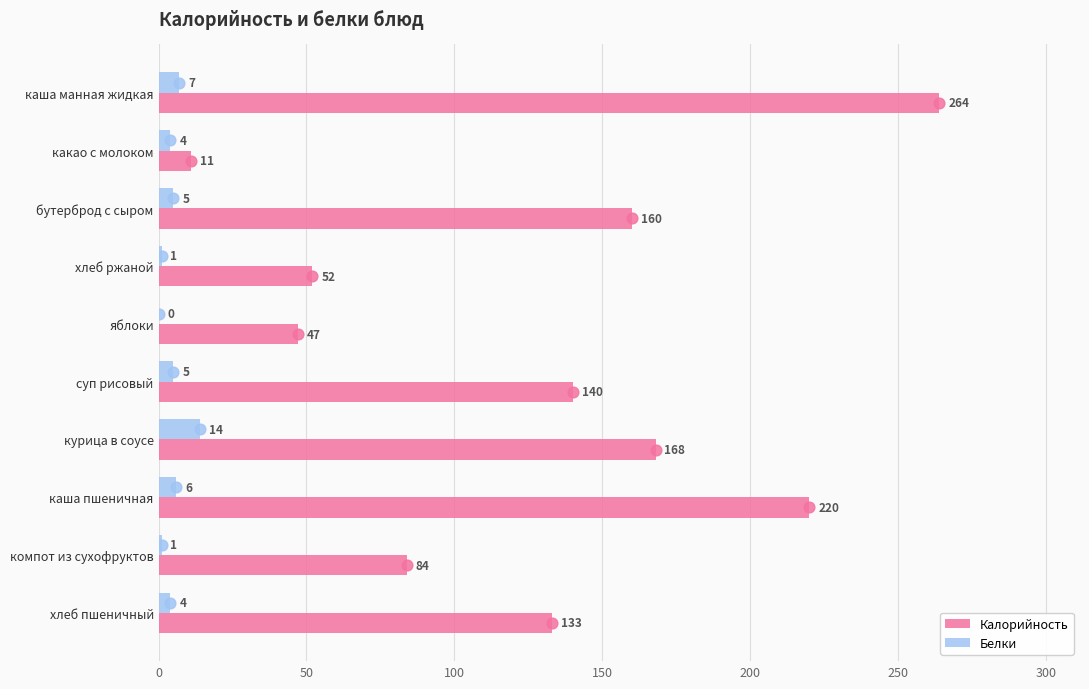

Is the value of Калорийность at суп рисовый greater than the value of Белки at хлеб ржаной?

Yes